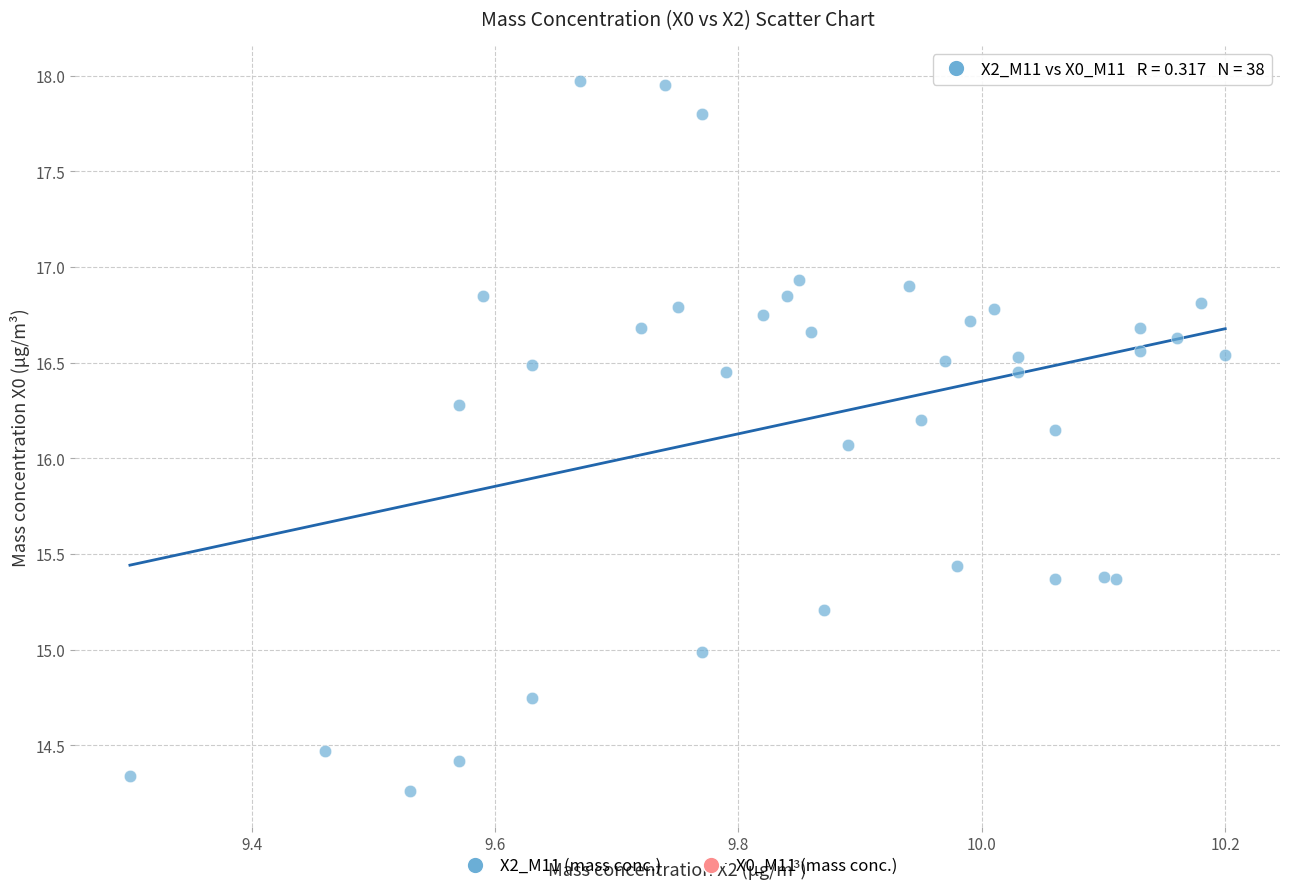

What is the range of X values (max minus min)?

0.9